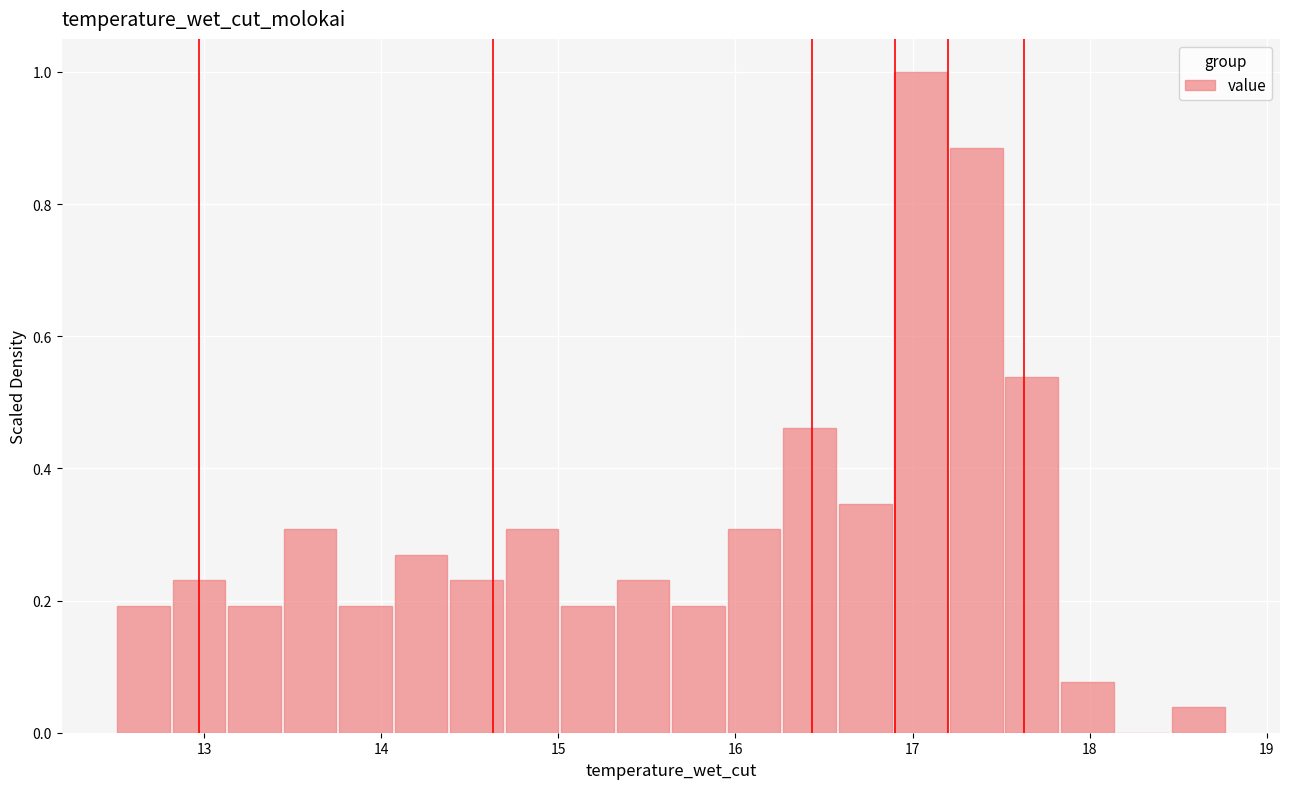

Read against the x-axis, roughly where is the centre of the tallest bar?

17.0